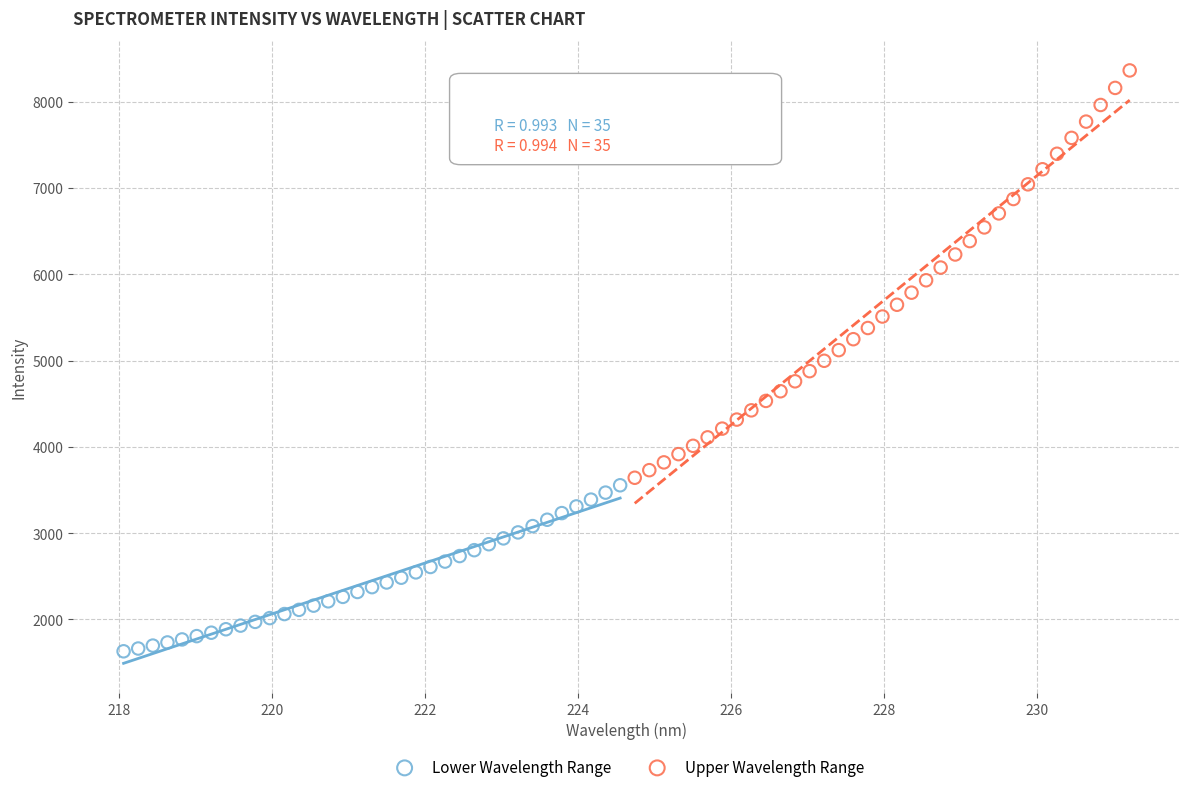

Which series reaches the minimum Y coordinate?

Lower Wavelength Range